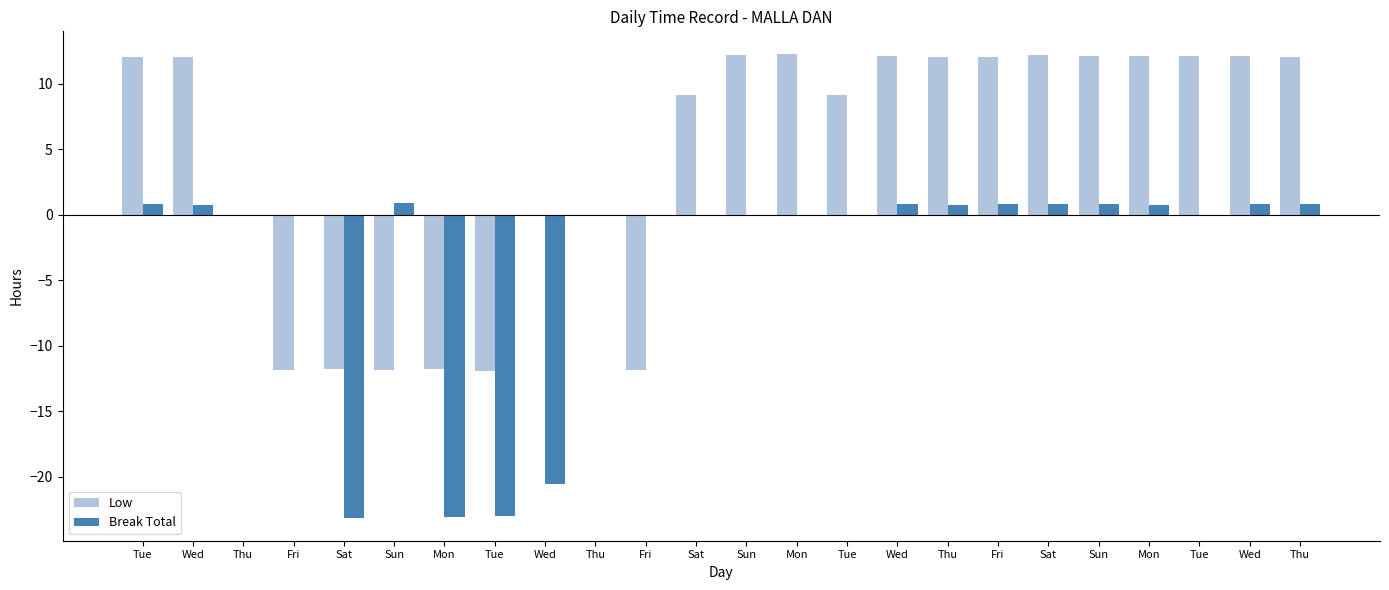

What is the label of the 11th bar from the right?

Mon